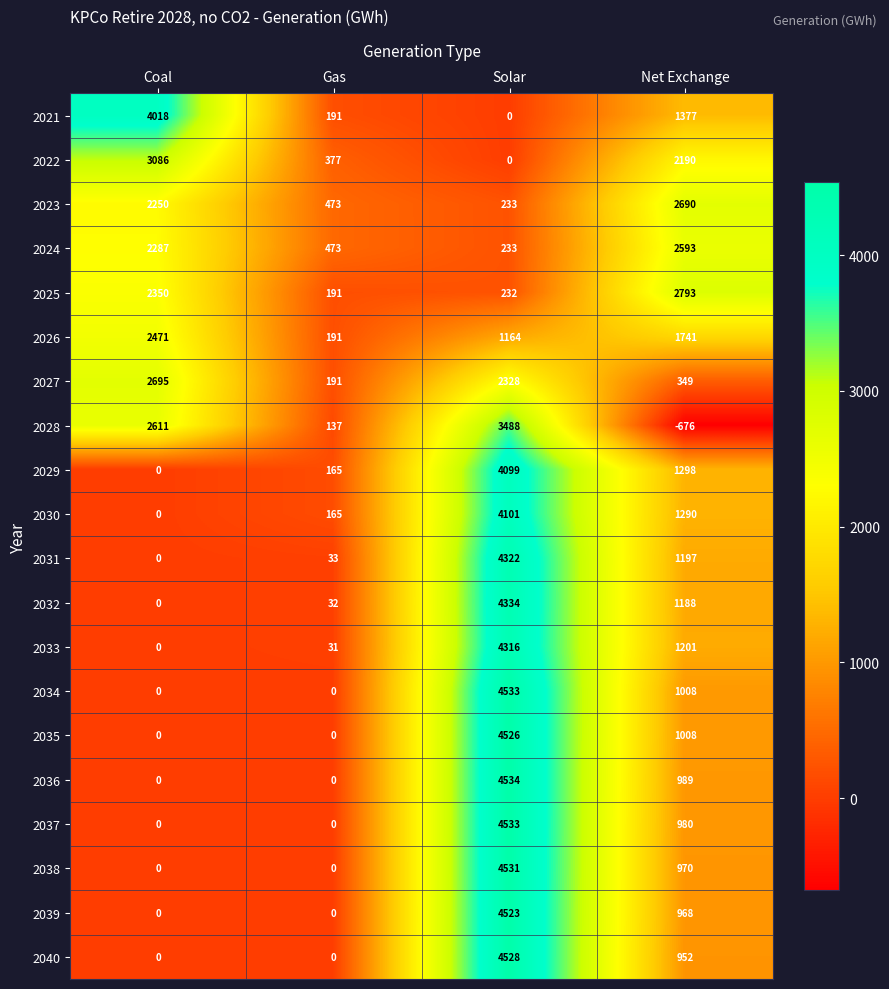

Which series has the widest spread of values?

2036